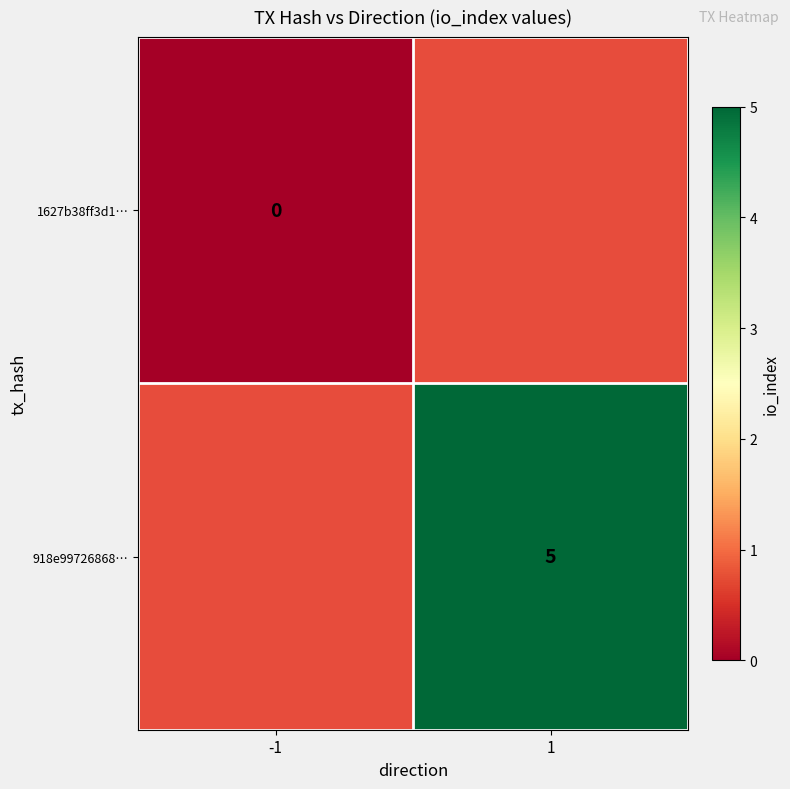

The 918e99726868… series shows 7 at 1. True or false?

False